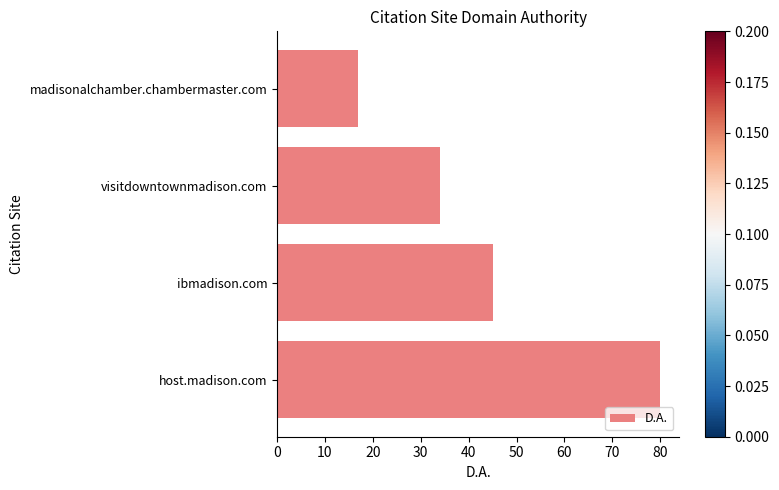

Rank the categories by value from lowest to highest.

madisonalchamber.chambermaster.com, visitdowntownmadison.com, ibmadison.com, host.madison.com